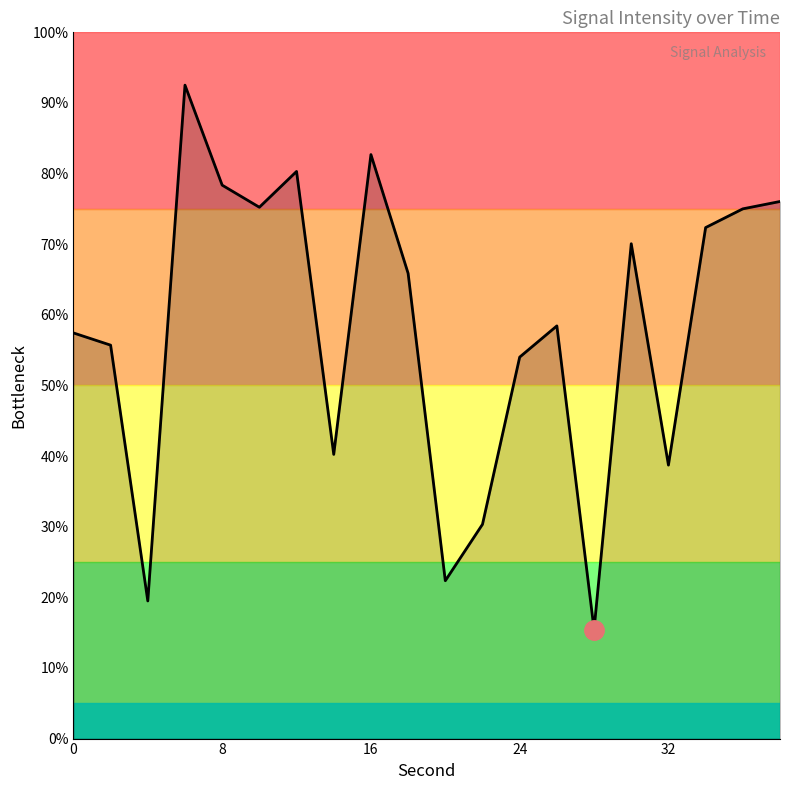

What is the smallest value displayed?

15.4